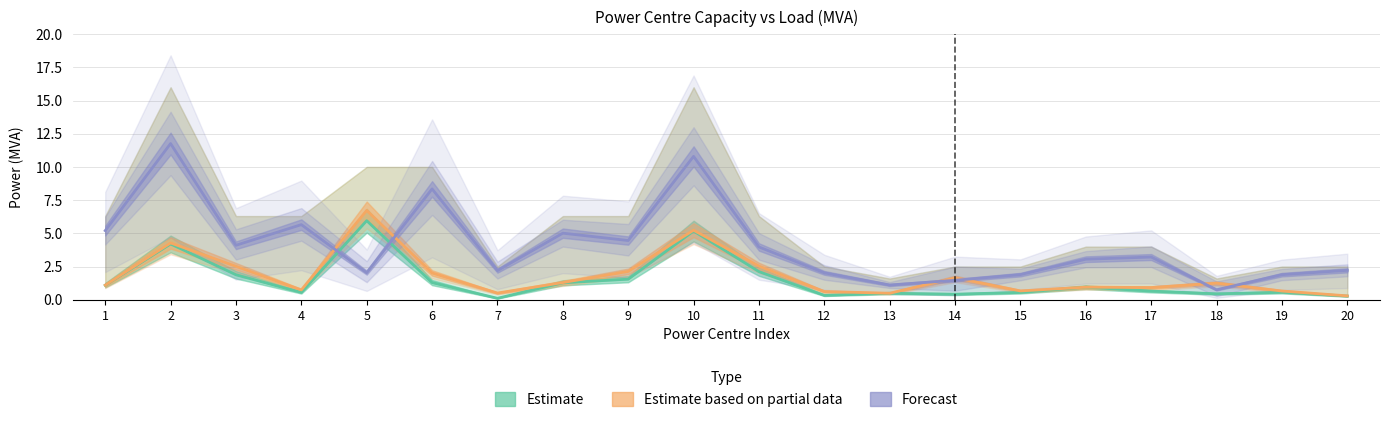

Which series has the widest spread of values?

Forecast (Surplus T1 & T2 avg)